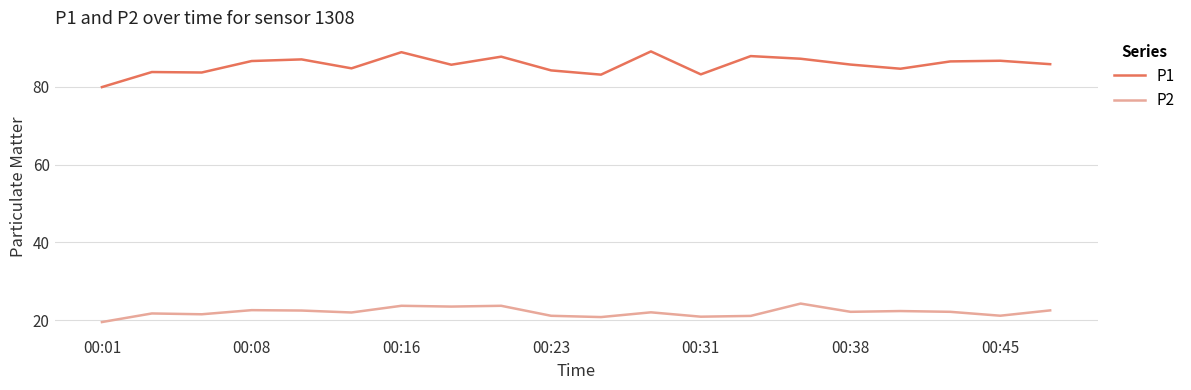

What is the highest value of the P2 series?

24.3